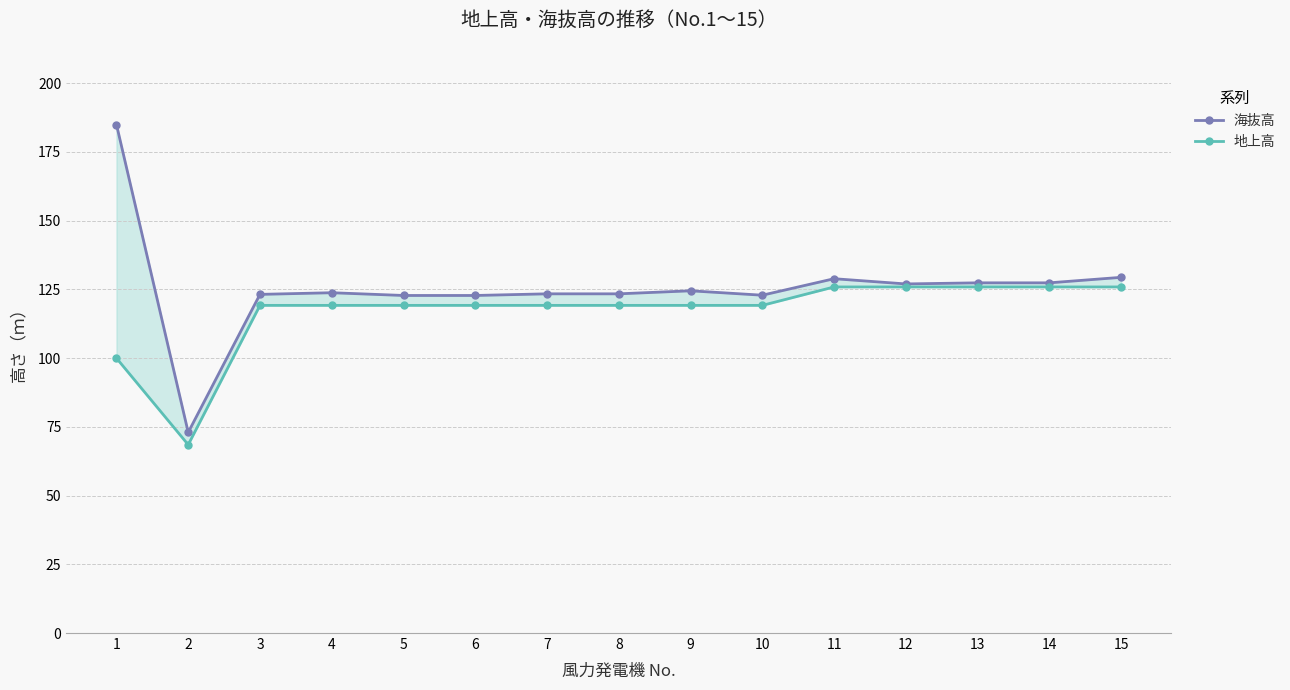

What is the difference between the highest and lowest values at 10?

3.7